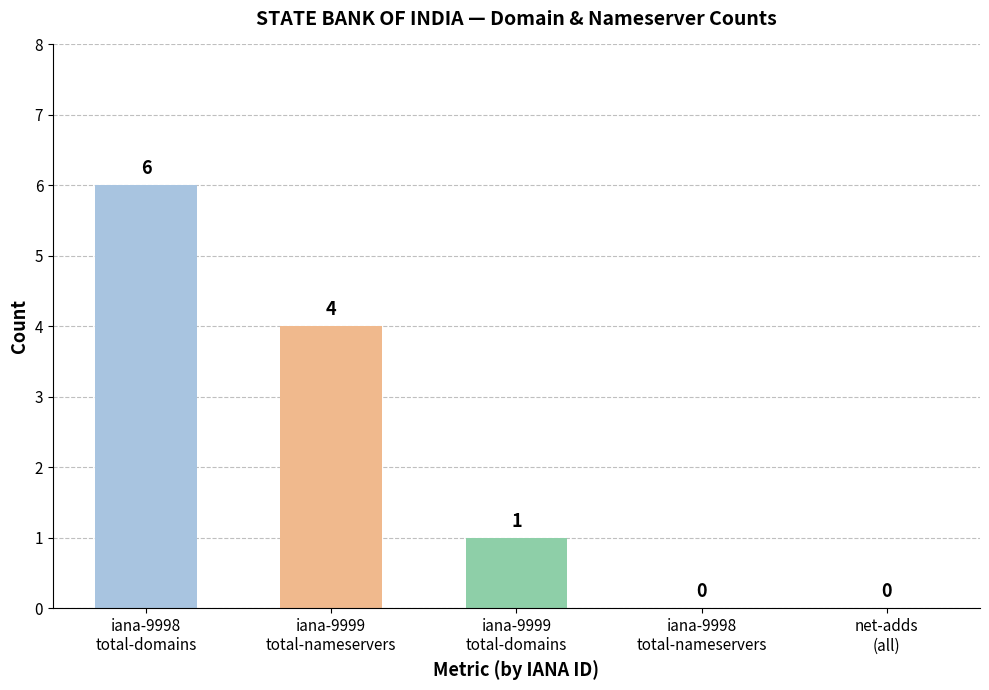

What is the maximum value shown in the chart?

6